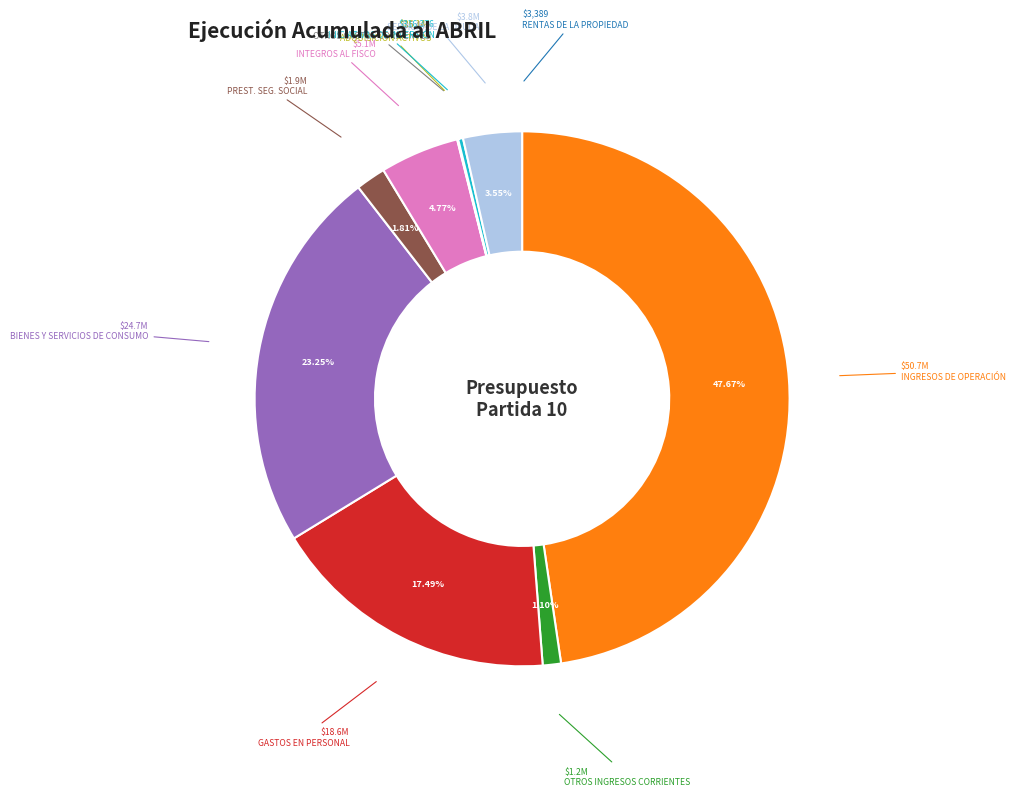

What is the ratio of the value at GASTOS EN PERSONAL to the value at OTROS INGRESOS CORRIENTES?

15.9